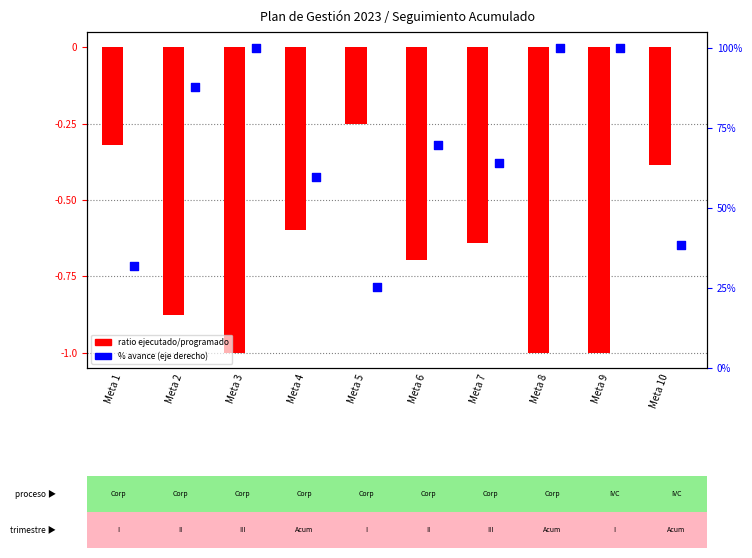

Which series reaches the minimum Y coordinate?

Ratio Ejecutado/Programado